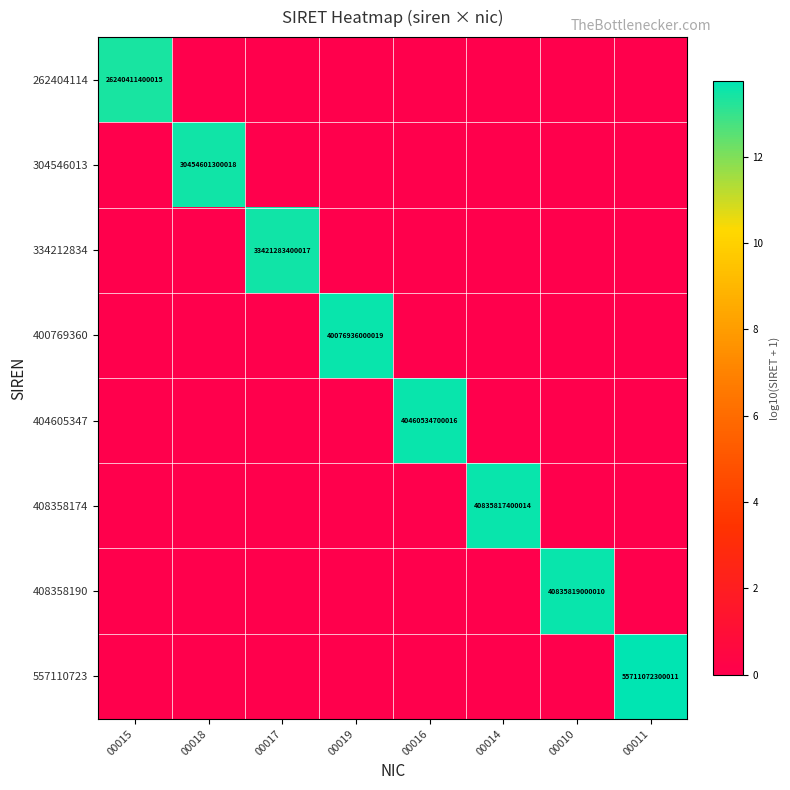

Which category has the lowest value in the 408358174 series?

00015